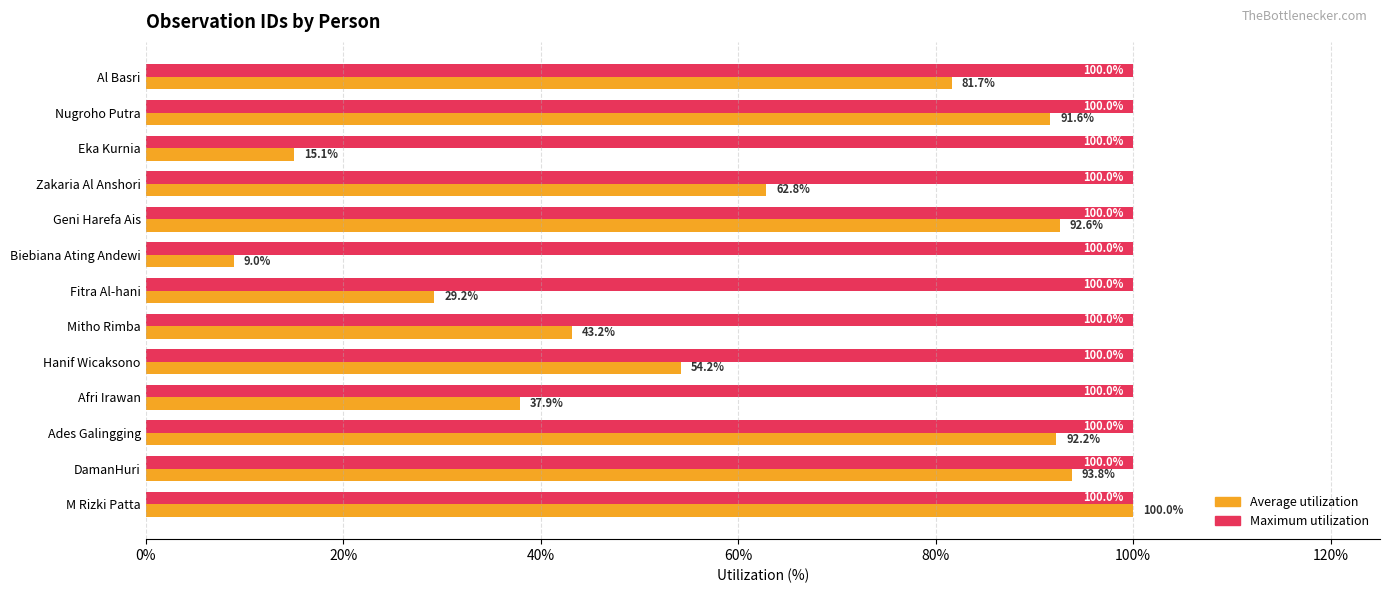

Which series has the widest spread of values?

Average utilization